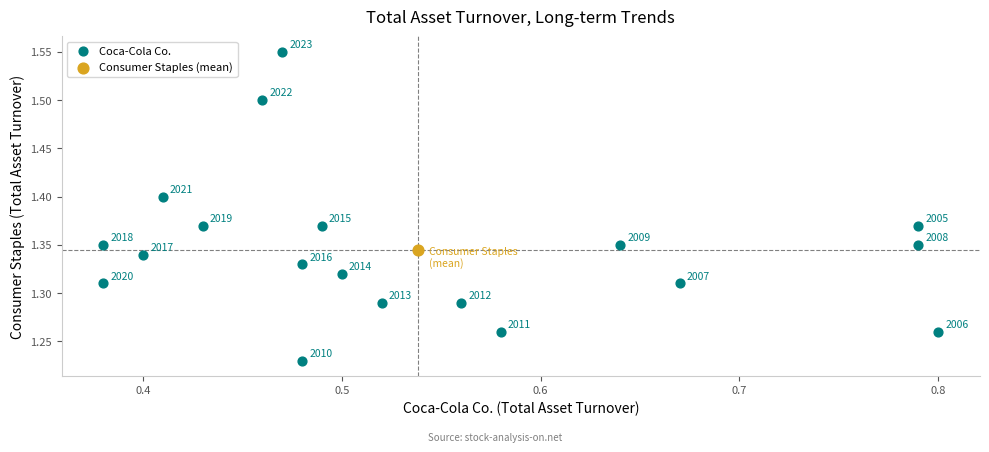

What are all the series names shown in the legend?

Coca-Cola Co., Consumer Staples (mean)